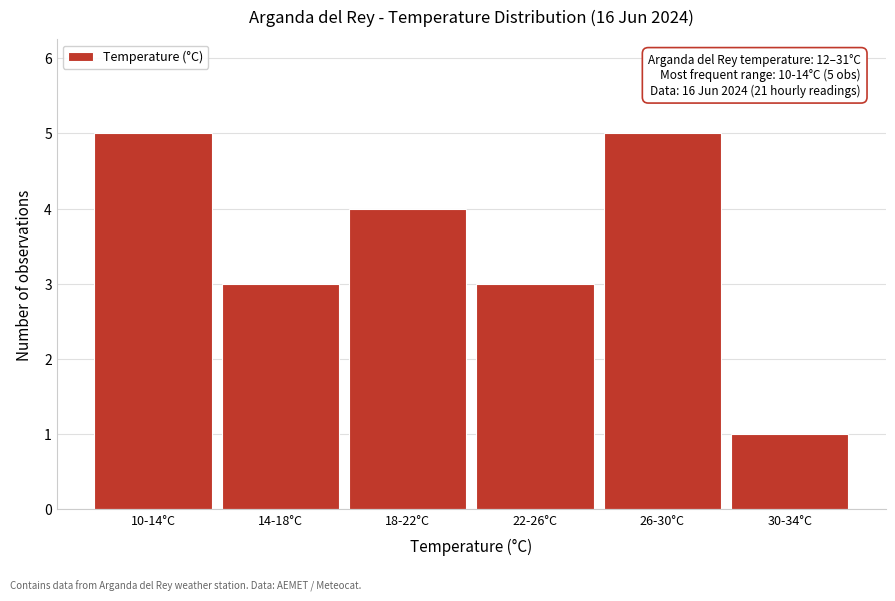

Reading left to right, what are all the values shown in this chart?

10-14°C=5	14-18°C=3	18-22°C=4	22-26°C=3	26-30°C=5	30-34°C=1